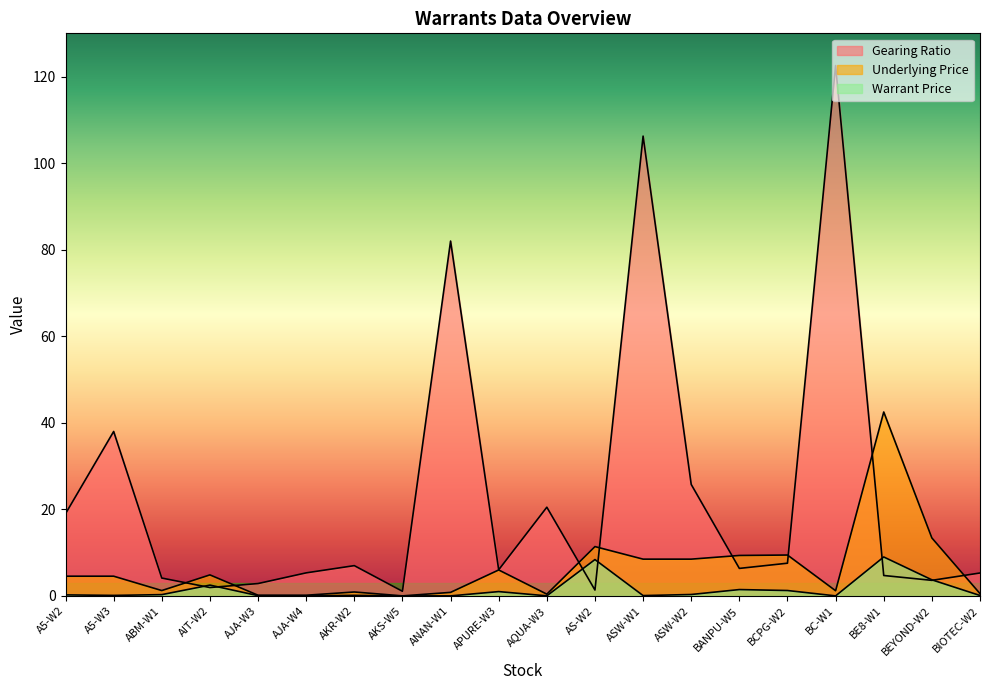

At which category does Warrant Price reach its first local valley?

A5-W3